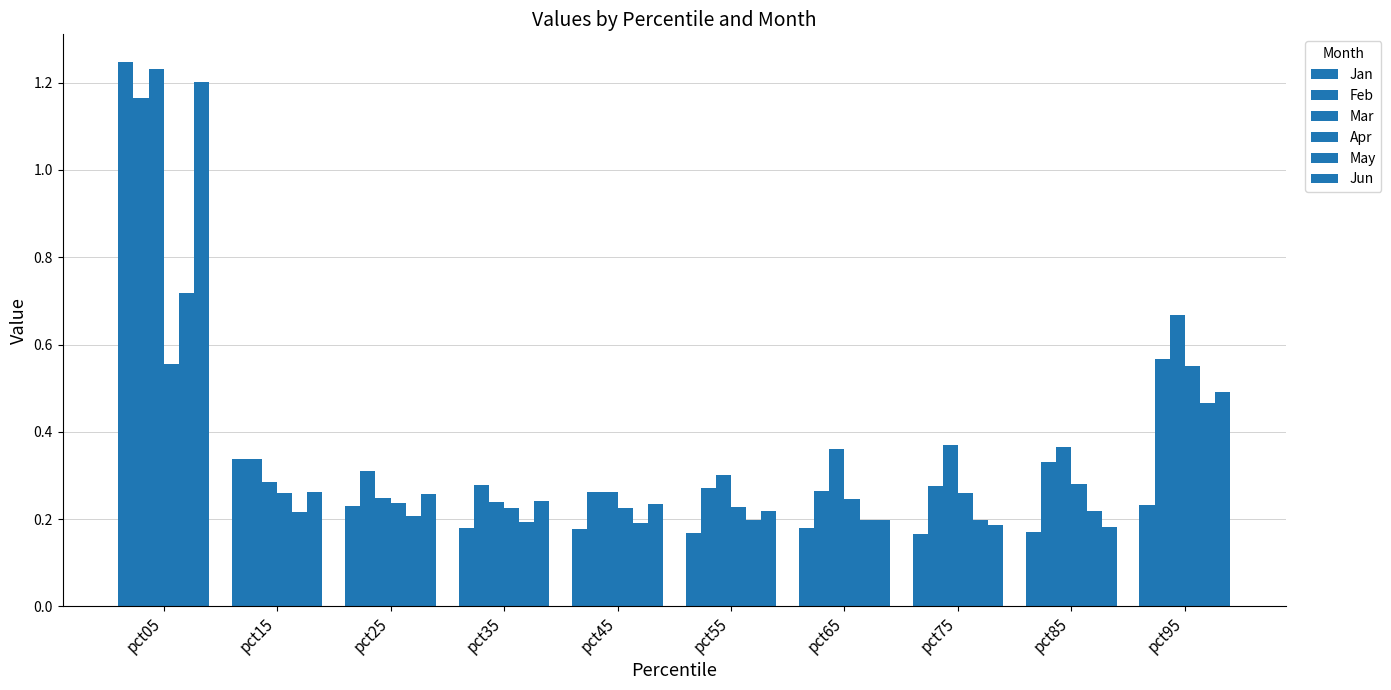

Reading right to left, list all the values displayed in this chart.

Jan: pct95=0.2	pct85=0.2	pct75=0.2	pct65=0.2	pct55=0.2	pct45=0.2	pct35=0.2	pct25=0.2	pct15=0.3	pct05=1.2
Feb: pct95=0.6	pct85=0.3	pct75=0.3	pct65=0.3	pct55=0.3	pct45=0.3	pct35=0.3	pct25=0.3	pct15=0.3	pct05=1.2
Mar: pct95=0.7	pct85=0.4	pct75=0.4	pct65=0.4	pct55=0.3	pct45=0.3	pct35=0.2	pct25=0.2	pct15=0.3	pct05=1.2
Apr: pct95=0.6	pct85=0.3	pct75=0.3	pct65=0.2	pct55=0.2	pct45=0.2	pct35=0.2	pct25=0.2	pct15=0.3	pct05=0.6
May: pct95=0.5	pct85=0.2	pct75=0.2	pct65=0.2	pct55=0.2	pct45=0.2	pct35=0.2	pct25=0.2	pct15=0.2	pct05=0.7
Jun: pct95=0.5	pct85=0.2	pct75=0.2	pct65=0.2	pct55=0.2	pct45=0.2	pct35=0.2	pct25=0.3	pct15=0.3	pct05=1.2